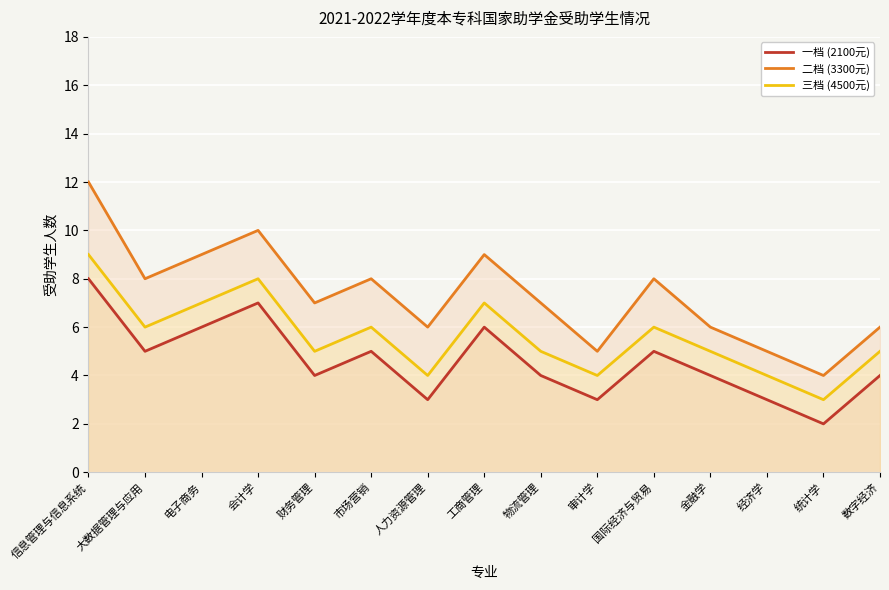

What are all the series names shown in the legend?

一档 (2100元), 二档 (3300元), 三档 (4500元)